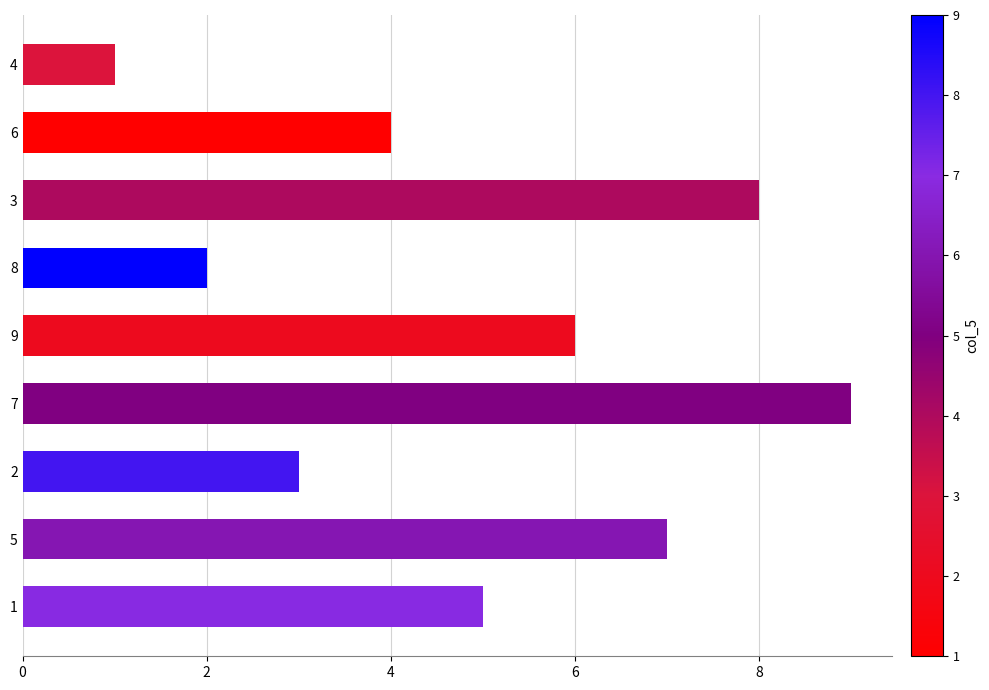

Does the chart contain stacked bars?

No